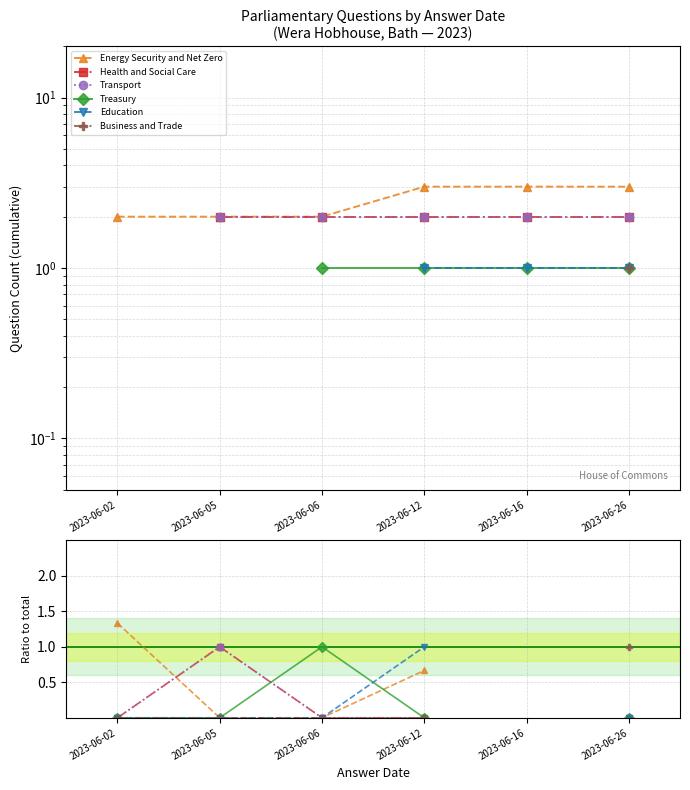

Which category has the lowest value across all series?

2023-06-05